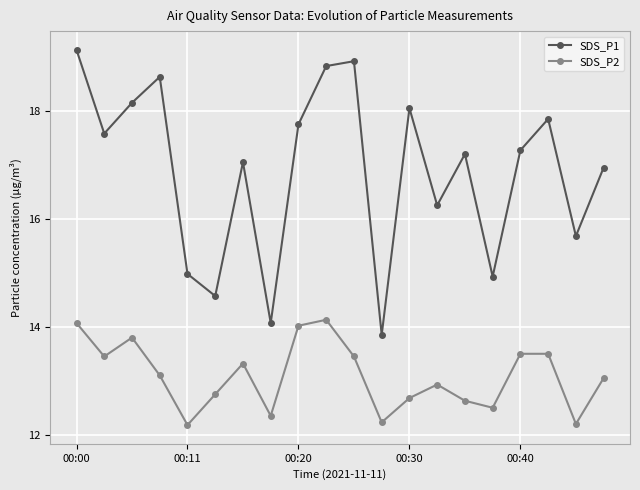

What is the value of the SDS_P2 point at the 17th from the left?

13.5